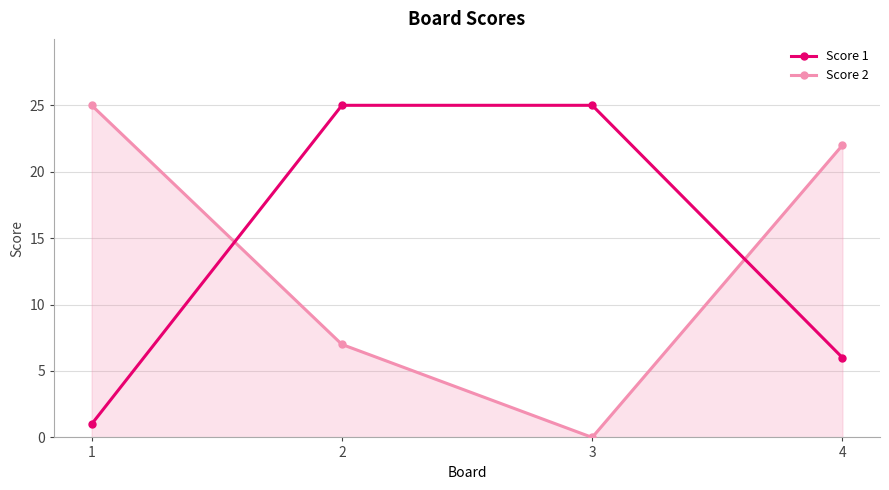

Reading right to left, list all the values displayed in this chart.

Score 1: 4=6	3=25	2=25	1=1
Score 2: 4=22	3=0	2=7	1=25